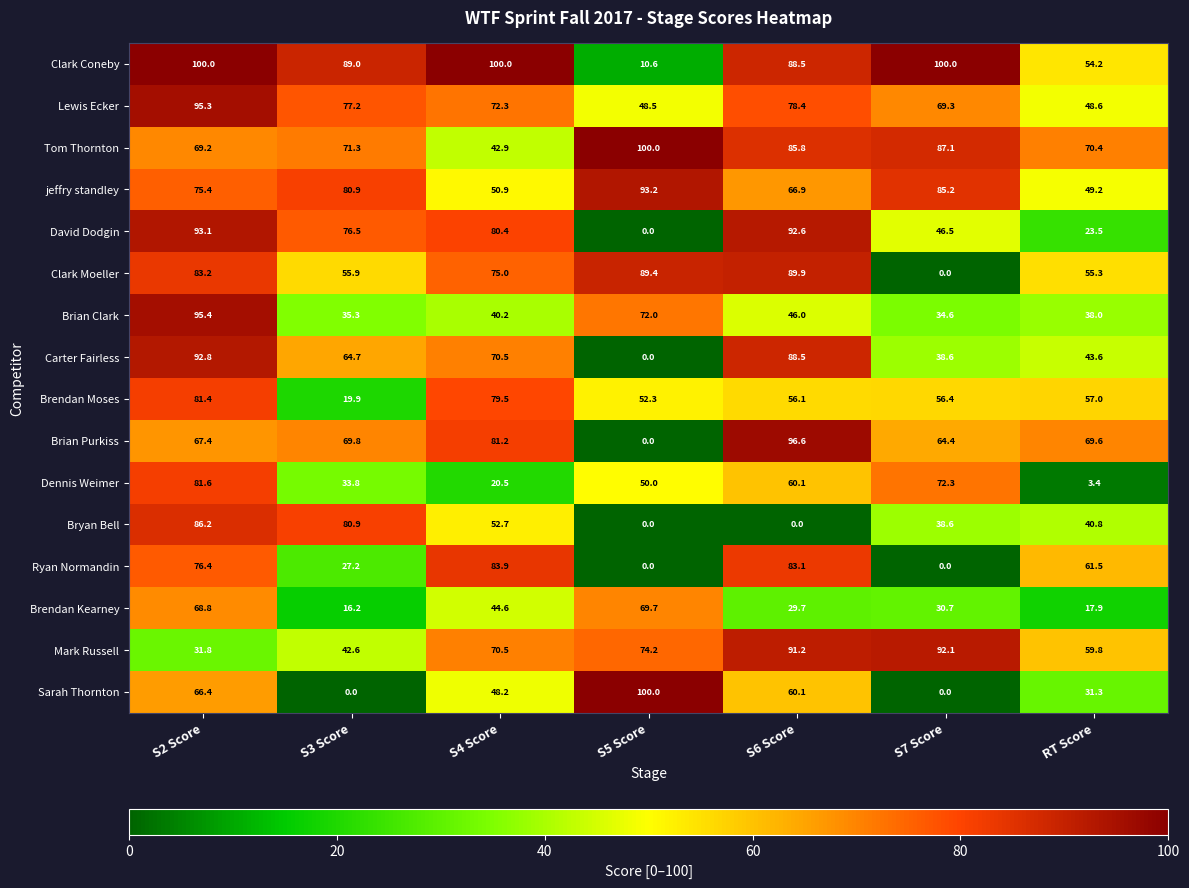

Which category has the highest value in the Lewis Ecker series?

S2 Score